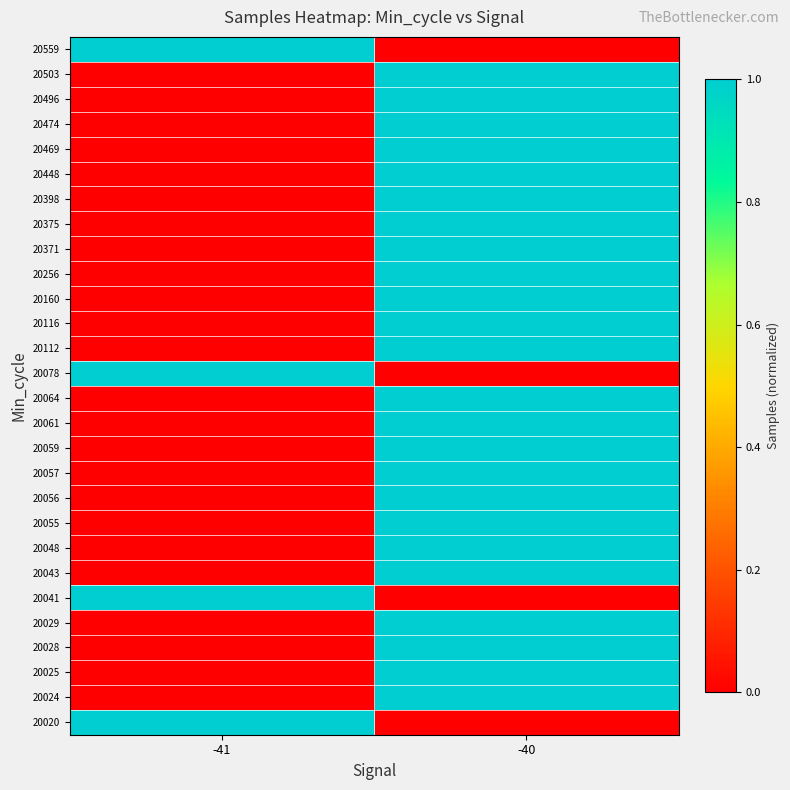

Reading left to right, list all the values displayed in this chart.

20020: -41=1.0	-40=0.0
20024: -41=0.0	-40=1.0
20025: -41=0.0	-40=1.0
20028: -41=0.0	-40=1.0
20029: -41=0.0	-40=1.0
20041: -41=1.0	-40=0.0
20043: -41=0.0	-40=1.0
20048: -41=0.0	-40=1.0
20055: -41=0.0	-40=1.0
20056: -41=0.0	-40=1.0
20057: -41=0.0	-40=1.0
20059: -41=0.0	-40=1.0
20061: -41=0.0	-40=1.0
20064: -41=0.0	-40=1.0
20078: -41=1.0	-40=0.0
20112: -41=0.0	-40=1.0
20116: -41=0.0	-40=1.0
20160: -41=0.0	-40=1.0
20256: -41=0.0	-40=1.0
20371: -41=0.0	-40=1.0
20375: -41=0.0	-40=1.0
20398: -41=0.0	-40=1.0
20448: -41=0.0	-40=1.0
20469: -41=0.0	-40=1.0
20474: -41=0.0	-40=1.0
20496: -41=0.0	-40=1.0
20503: -41=0.0	-40=1.0
20559: -41=1.0	-40=0.0